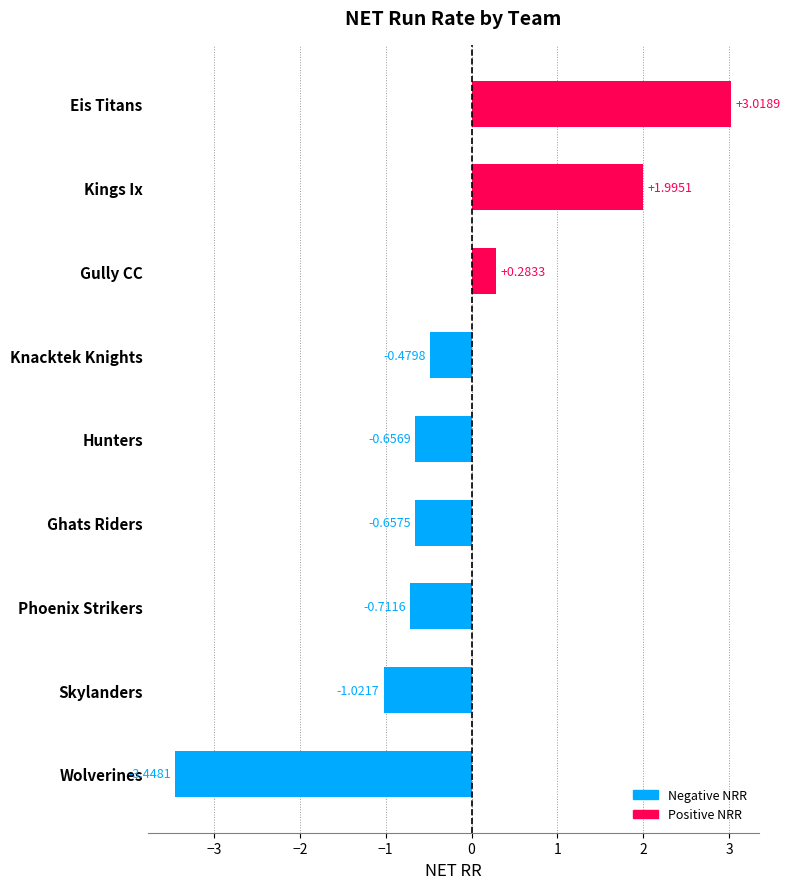

What is the difference between the second highest and minimum values?

5.4